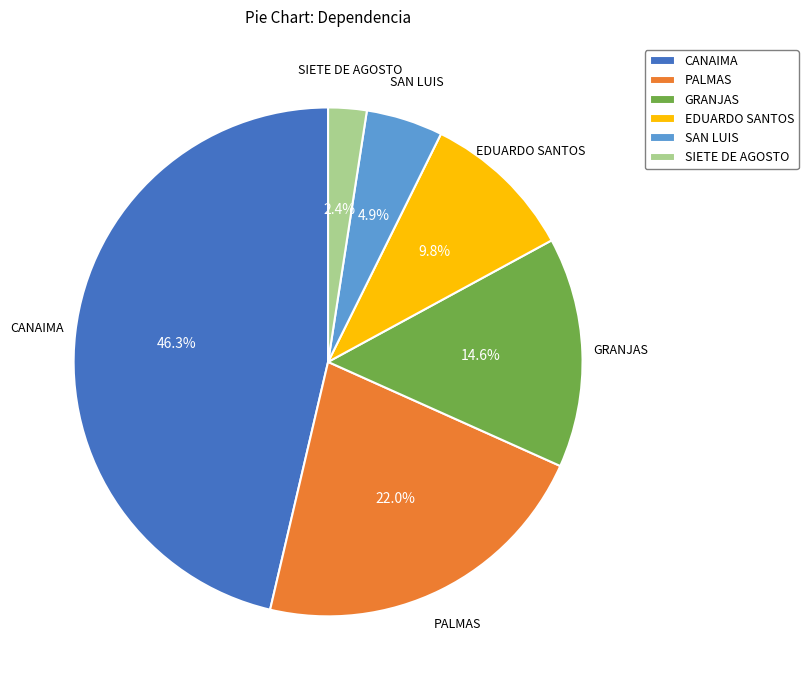

The SIETE DE AGOSTO slice represents 13% of the pie. True or false?

False